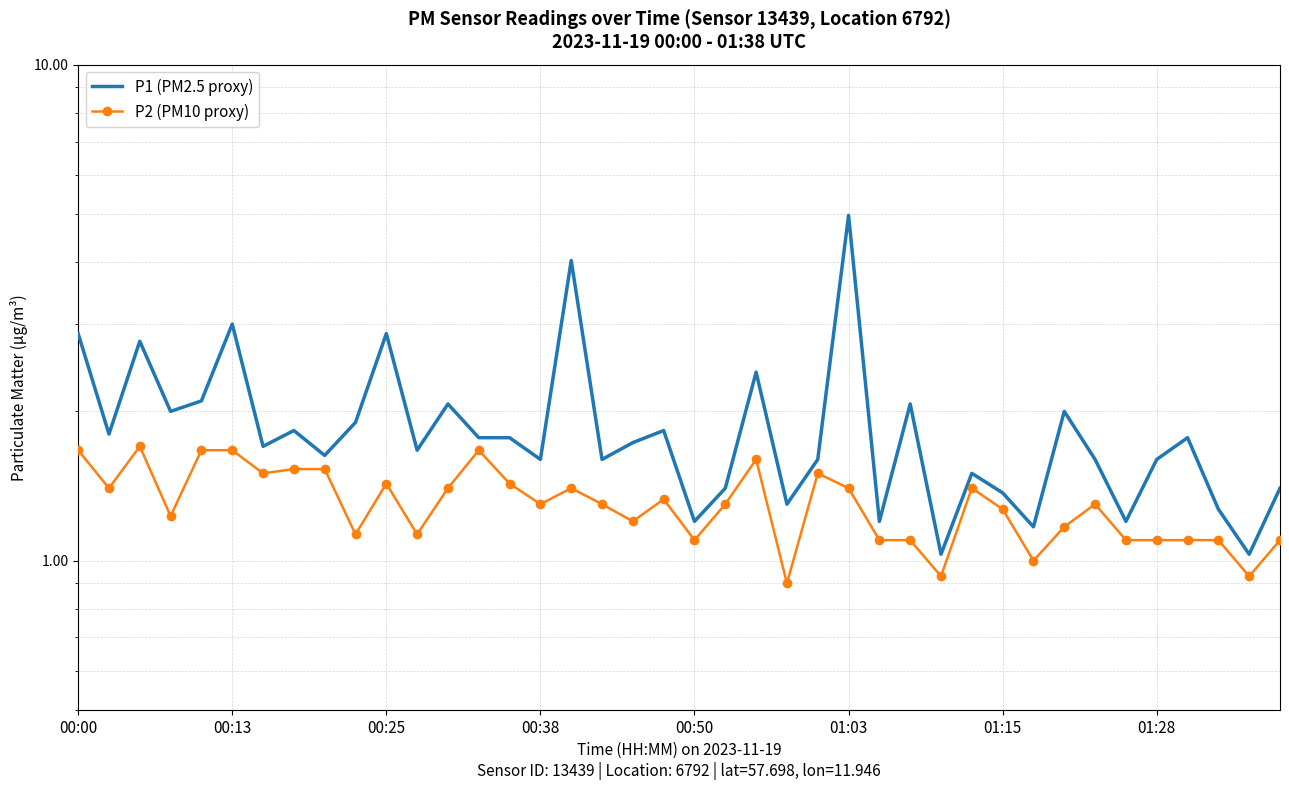

What is the difference between the P1 (PM2.5 proxy) values at 00:38 and 00:00?

1.3